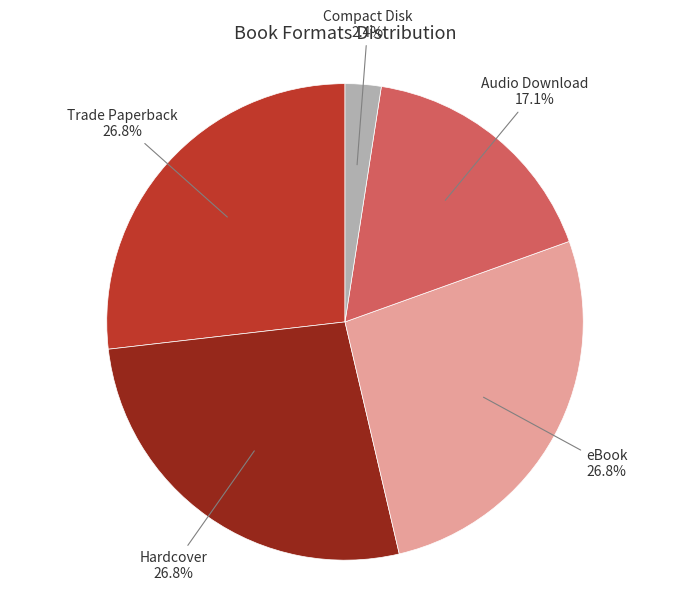

Is there any slice that represents more than half of the pie?

No